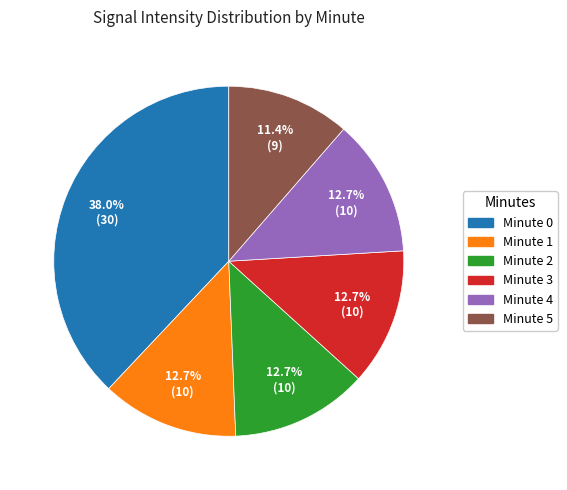

Does any single category account for the majority?

No